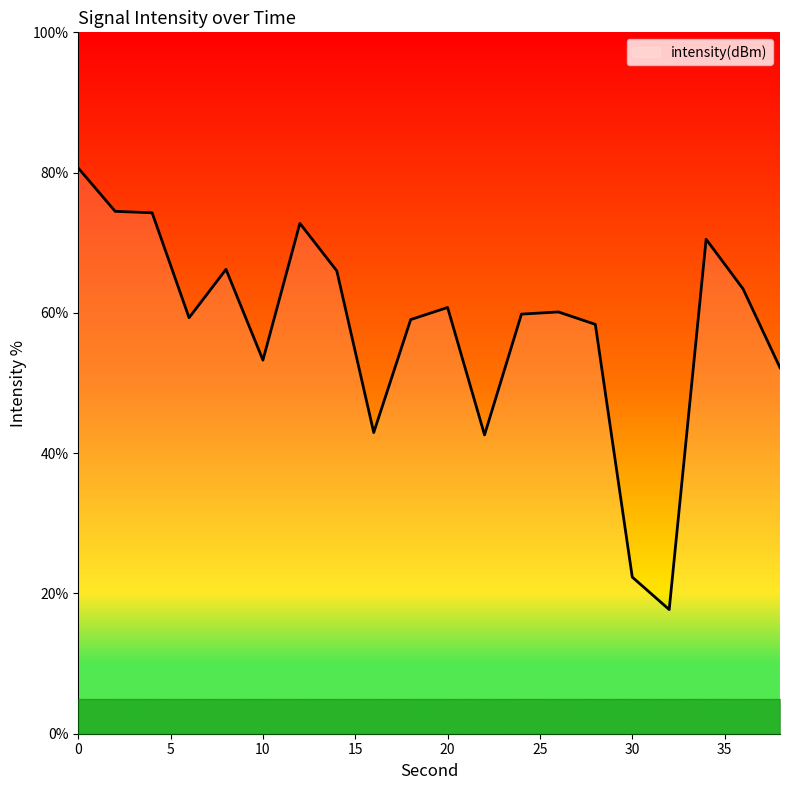

What is the maximum value shown in the chart?

80.6